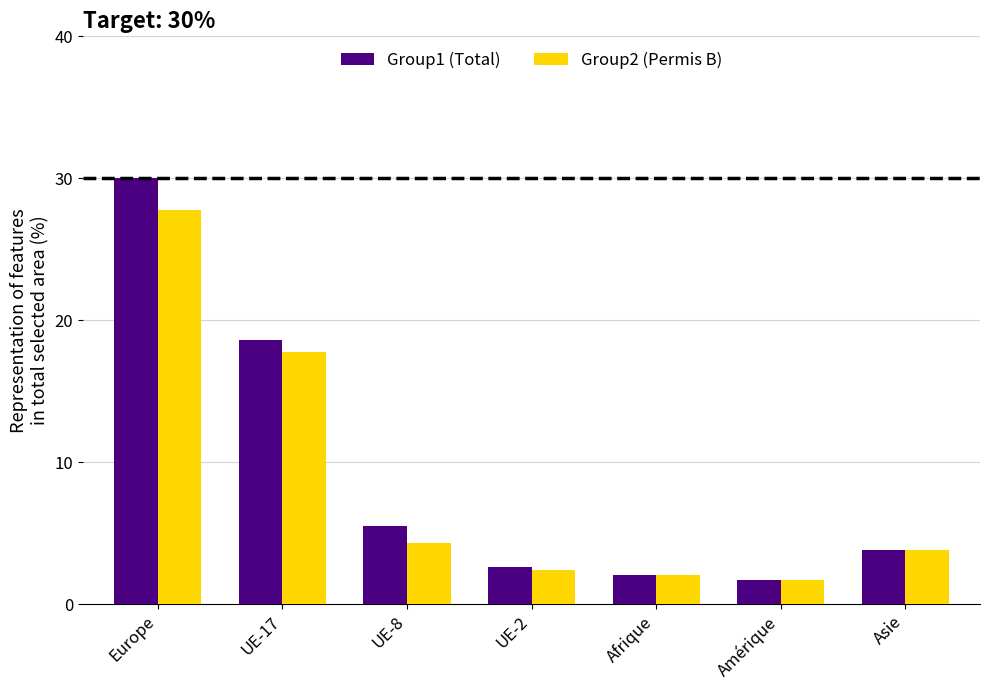

True or false: Group1 (Total) has a value of 49.8 at Europe.

False